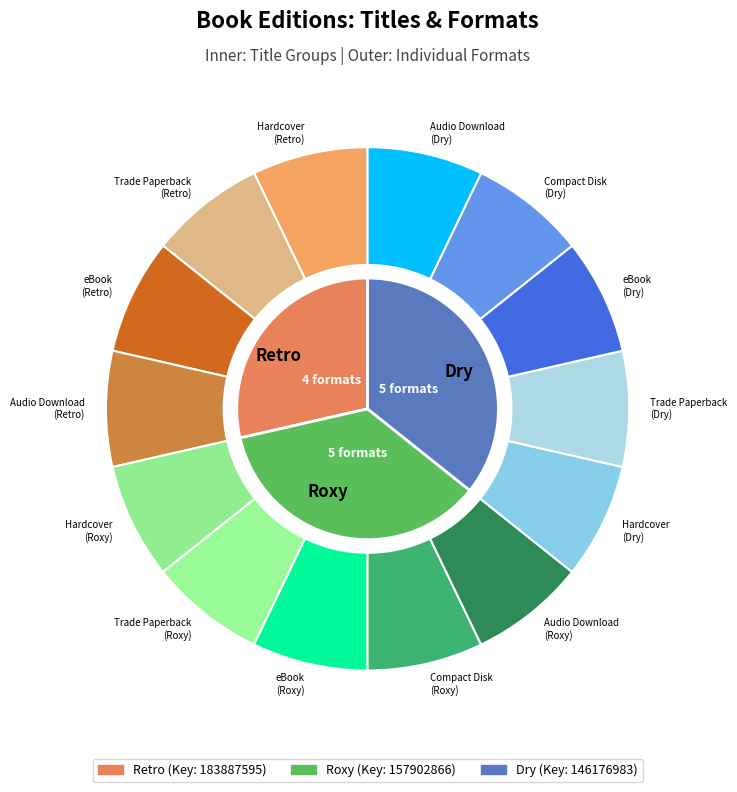

How many segments does this pie chart have?

3